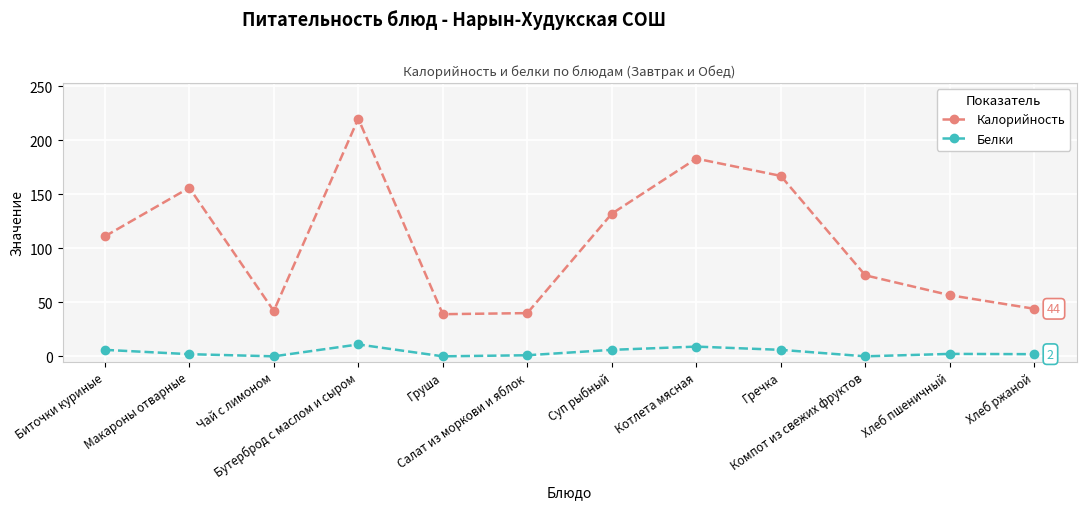

What is the maximum value shown in the chart?

220.0